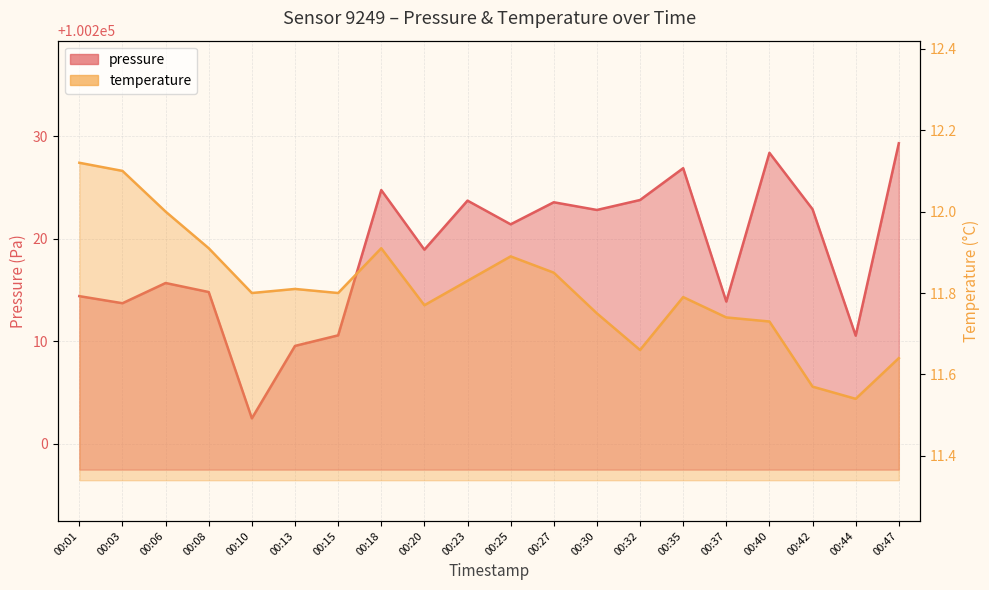

At which label is pressure closest to 100215?

00:08